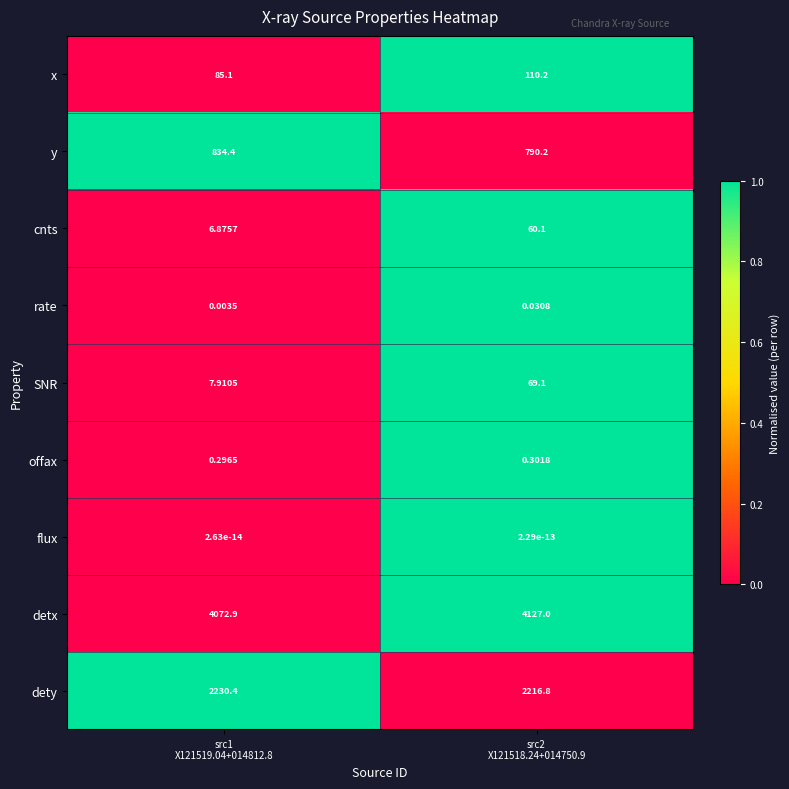

Which series has the largest total across all categories?

detx